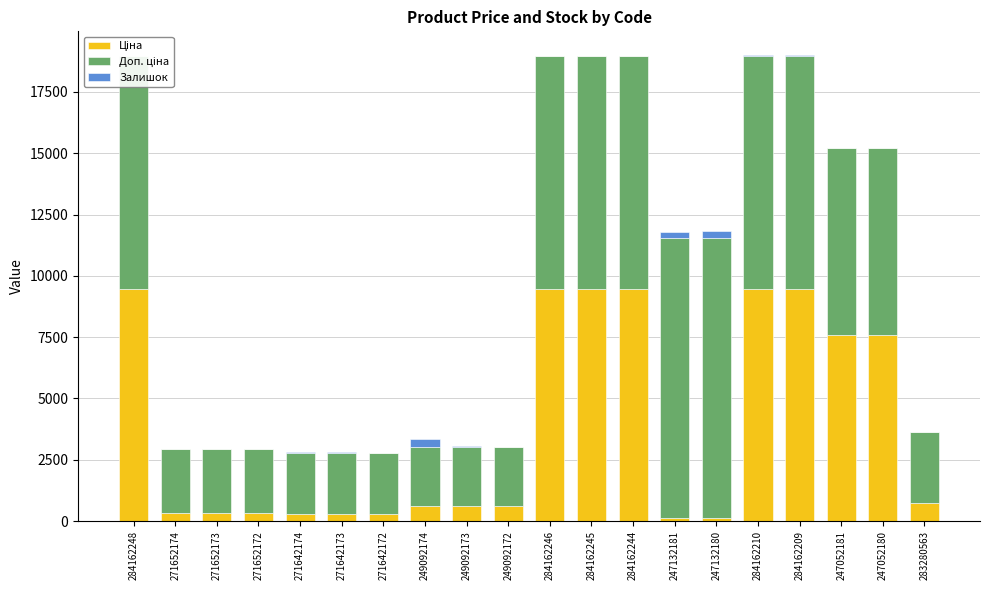

Where is Ціна nearest to the value 4797?

247052181